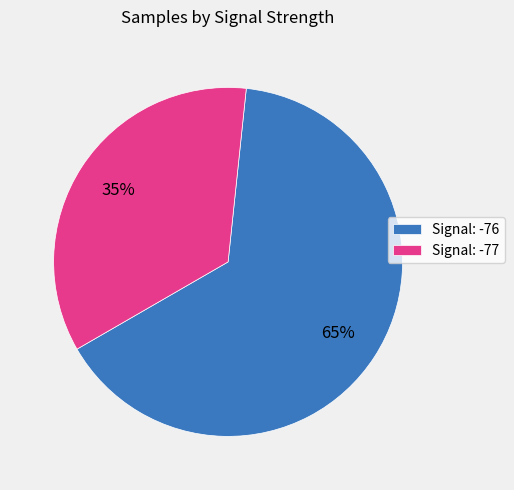

To the nearest percent, what is the combined percentage of Signal: -77 and Signal: -76?

100%